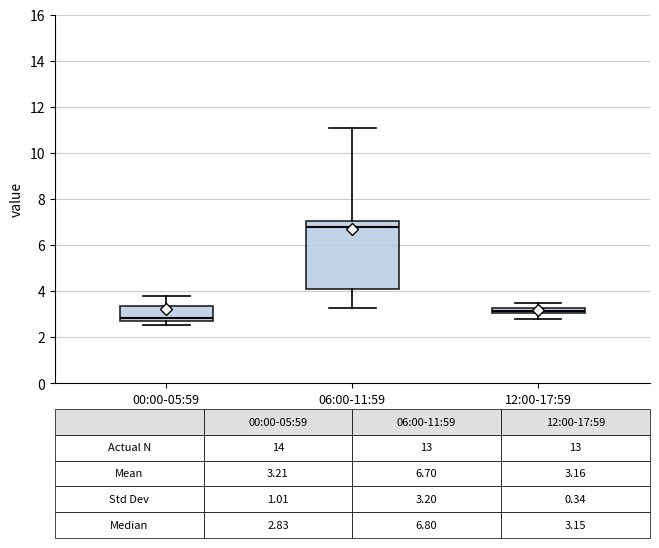

Which box is the tallest, from its lower edge to its upper edge?

06:00-11:59